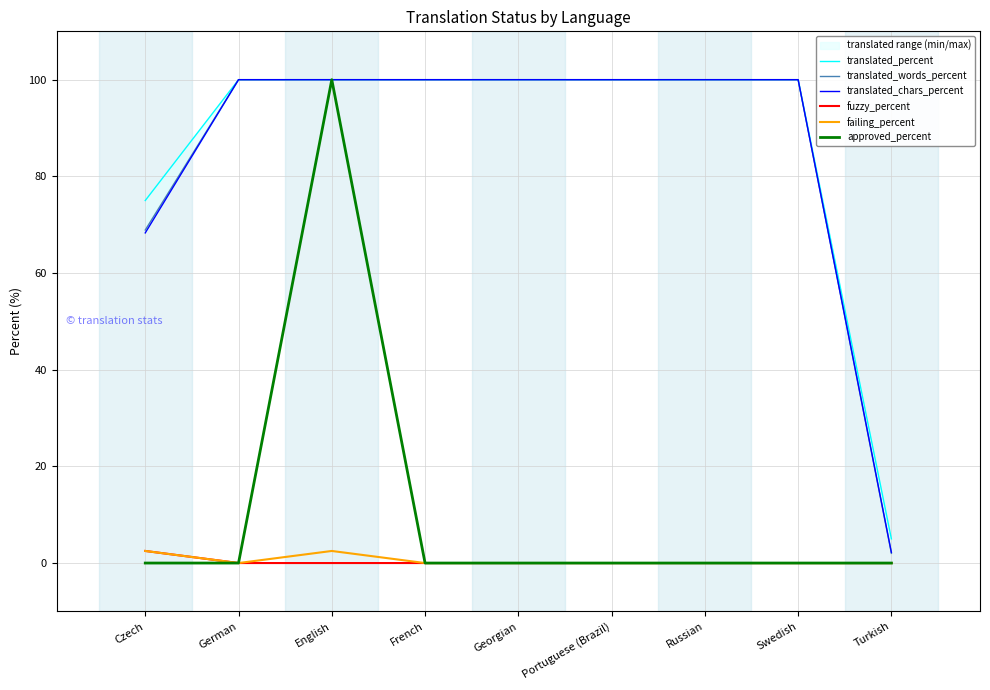

Which series has the largest total across all categories?

translated_percent